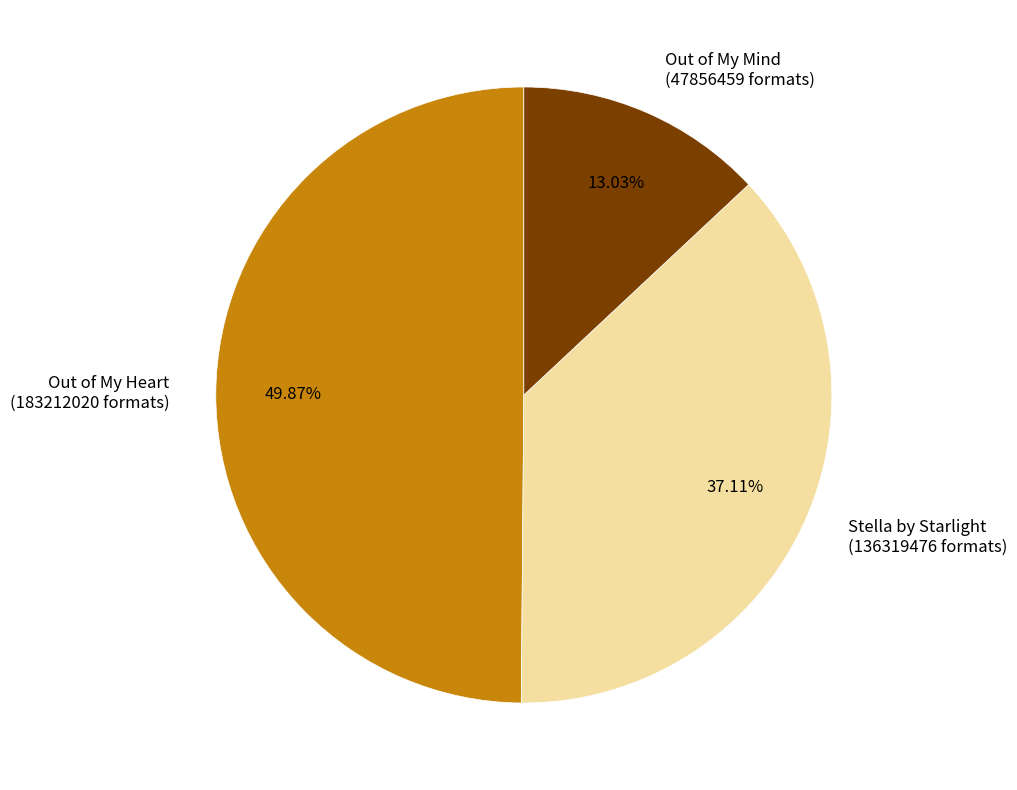

Which slice is the smallest?

Out of My Mind